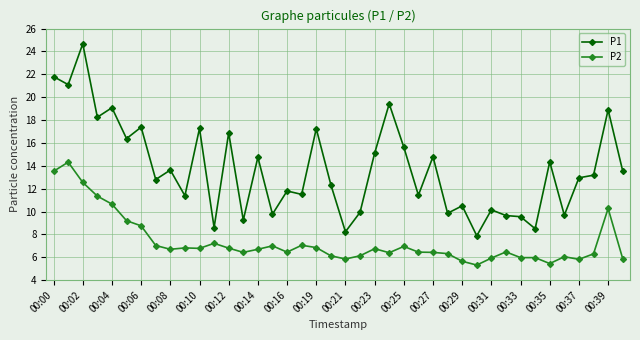

What is the value of the P1 point at the 31st from the left?

10.2